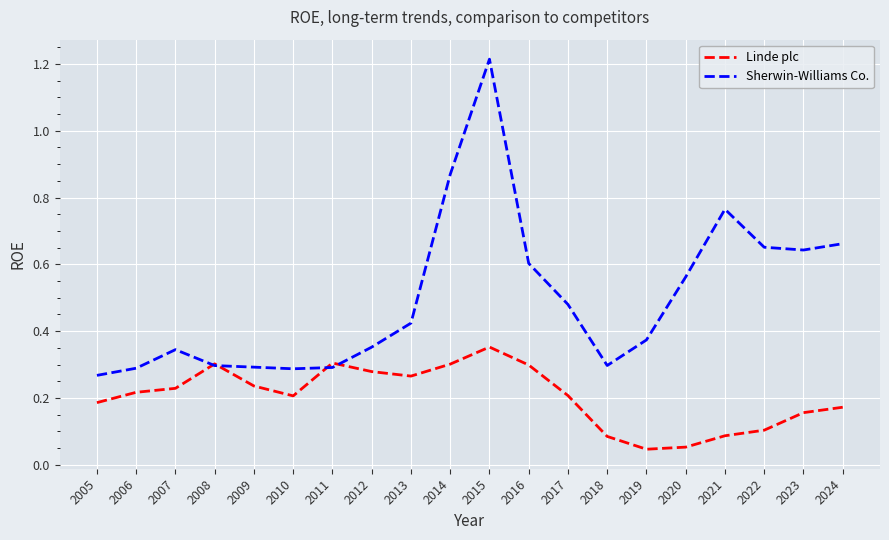

Which series has the widest spread of values?

Sherwin-Williams Co.